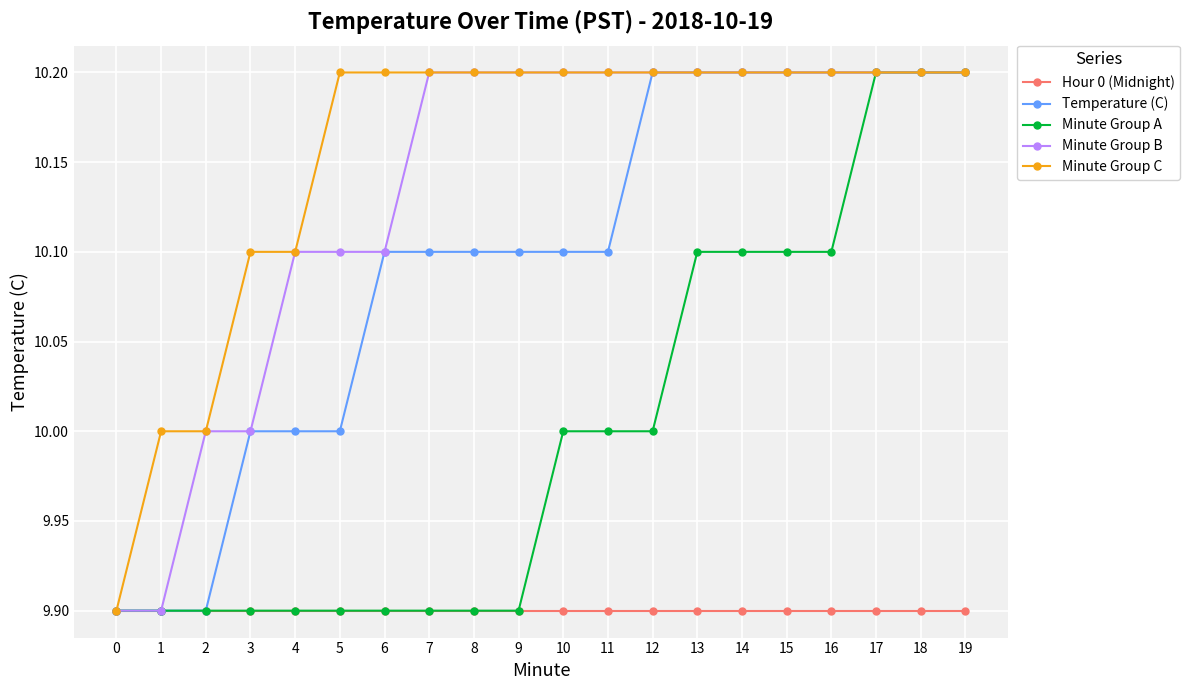

Which series changed the most between 13 and 19?

Minute Group A